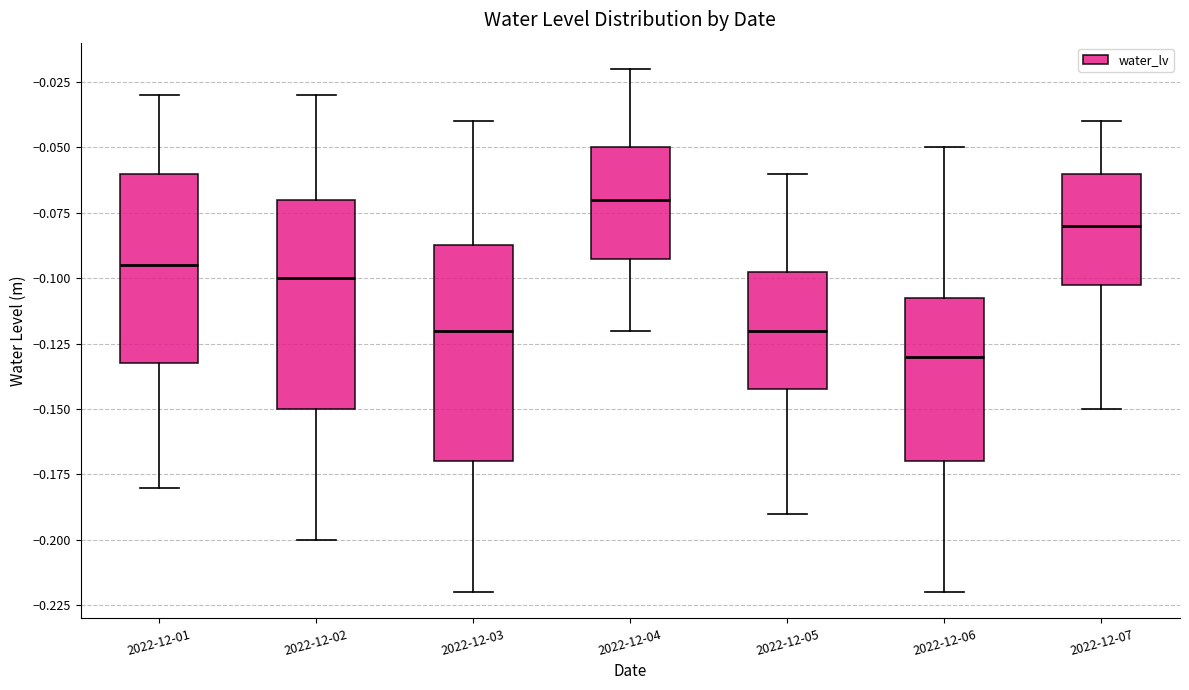

Where does the median line of the box for 2022-12-05 sit on the y-axis? The values are not printed on the chart, so give them approximately, as read against the axis.

-0.120